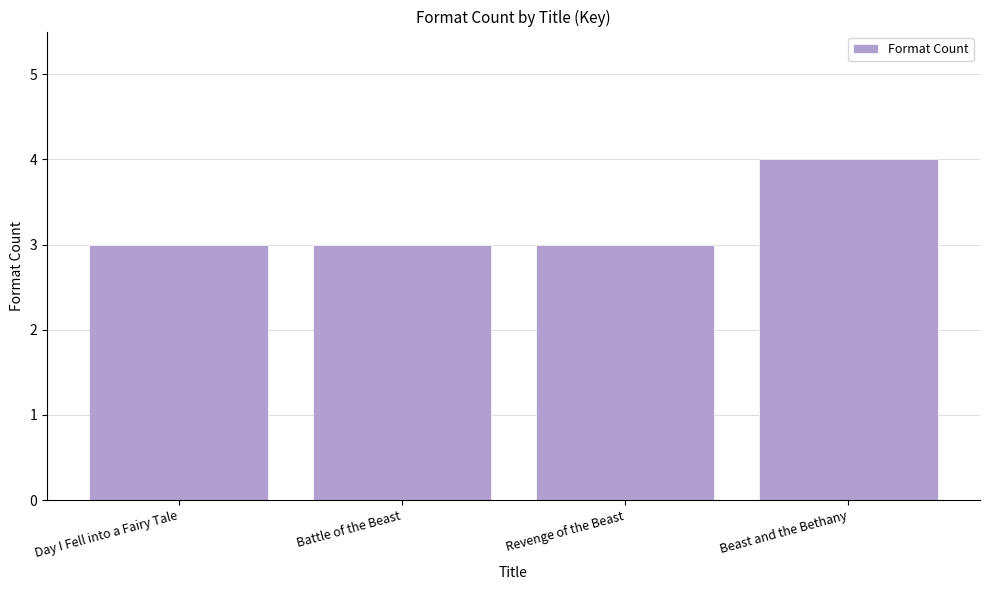

Between Beast and the Bethany and Battle of the Beast, which is larger?

Beast and the Bethany